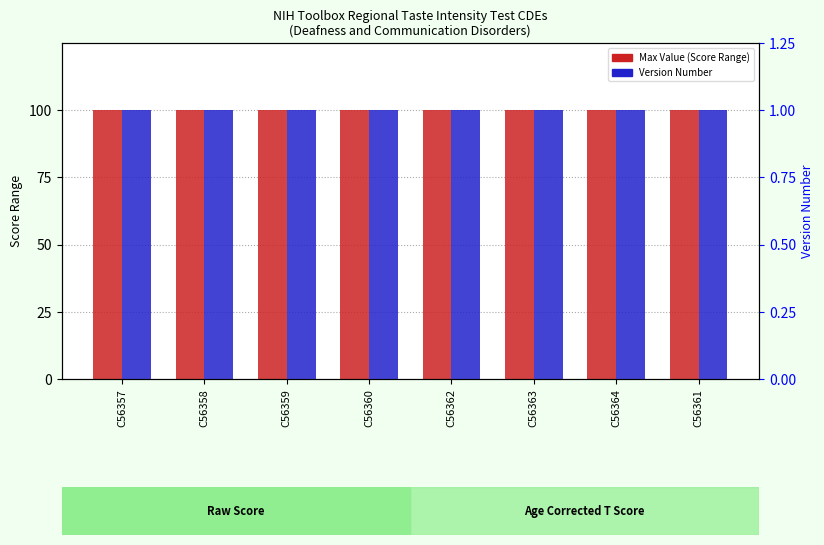

True or false: Max Value (Raw/T Score range) has a value of 100 at C56363.

True